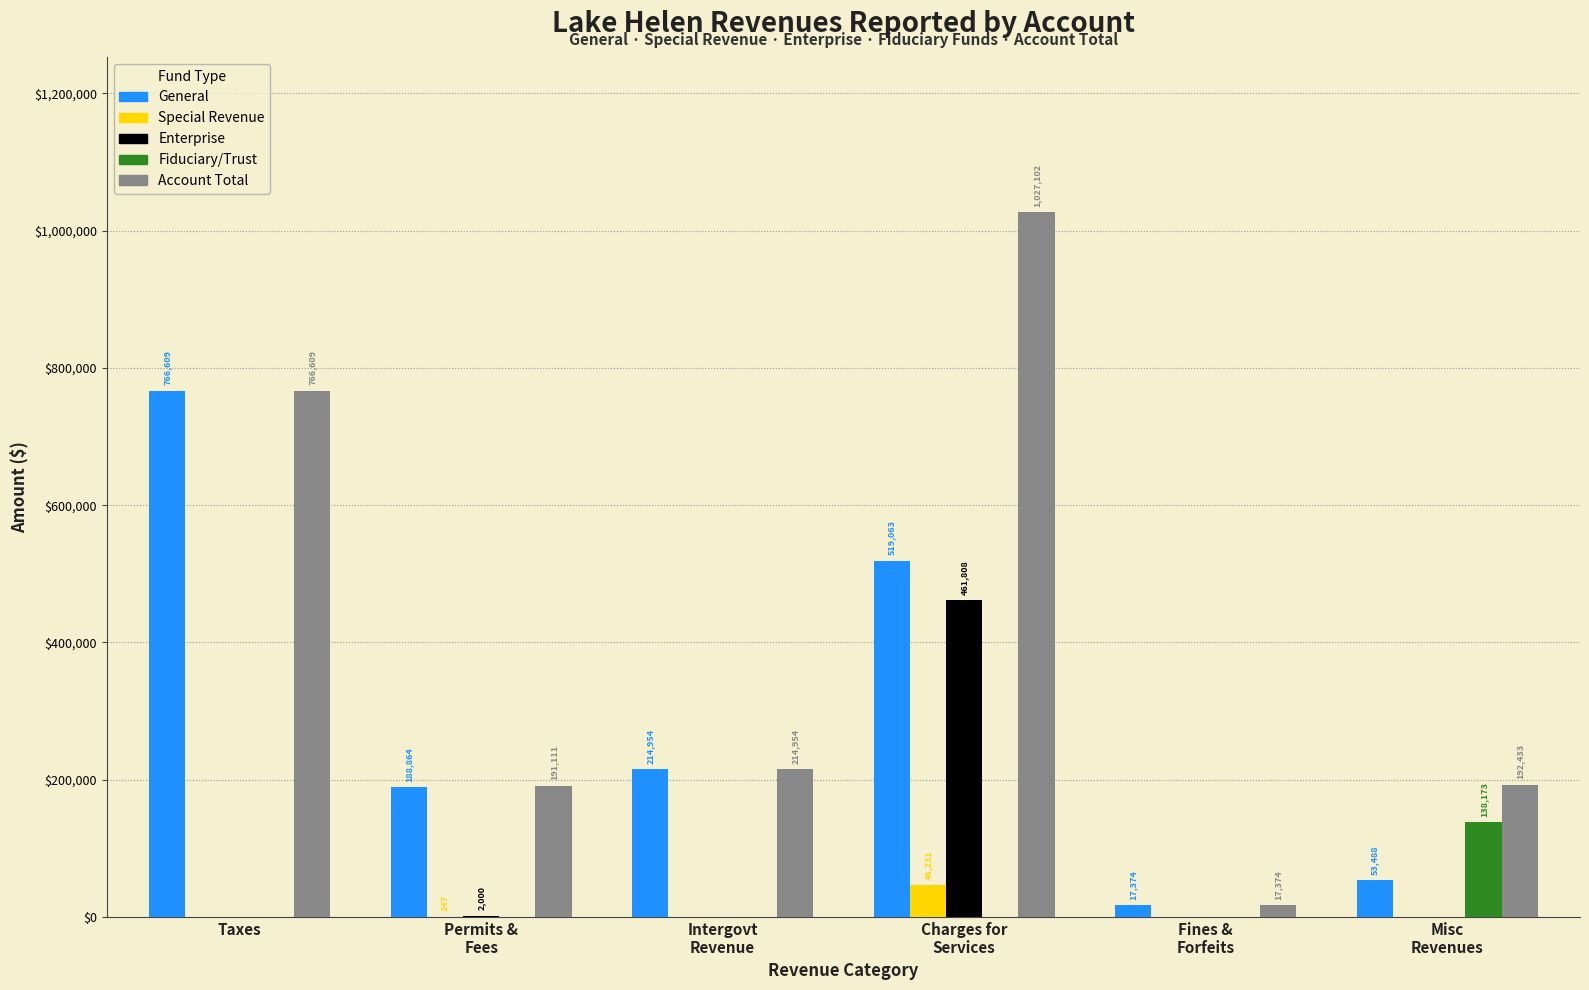

Count the number of data series in this chart.

5